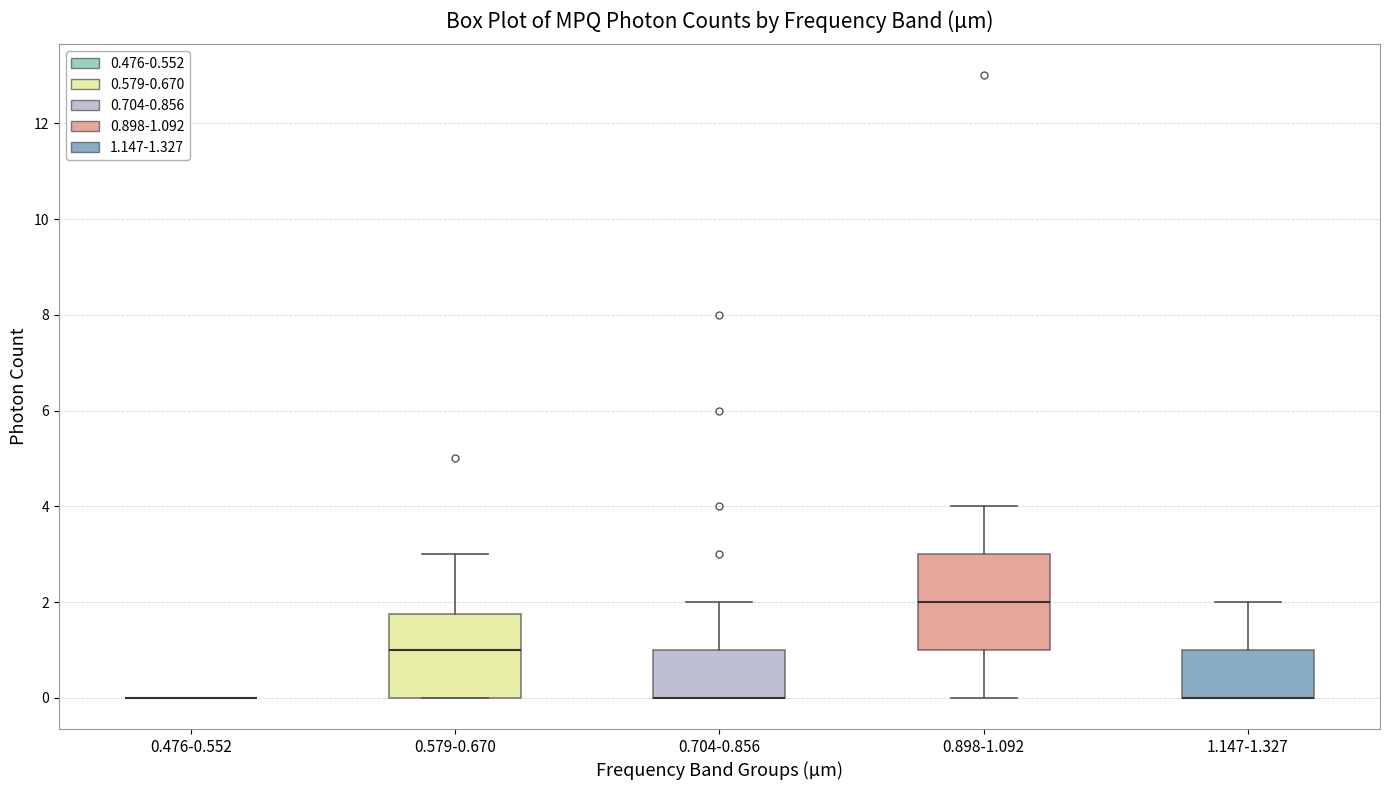

Reading left to right, transcribe this box plot: for each box, give where its median line is, the range the box spans, and where its two whiskers end, as read against the y-axis. The values are not printed on the chart, so give them approximately, as read against the axis.

0.476-0.552: box collapsed to a line at 0.0, whiskers 0.0 to 0.0
0.579-0.670: median 1.0, box 0.0 to 1.8, whiskers 0.0 to 3.0
0.704-0.856: median 0.0 (drawn on the box's lower edge), box 0.0 to 1.0, whiskers 0.0 to 2.0
0.898-1.092: median 2.0, box 1.0 to 3.0, whiskers 0.0 to 4.0
1.147-1.327: median 0.0 (drawn on the box's lower edge), box 0.0 to 1.0, whiskers 0.0 to 2.0